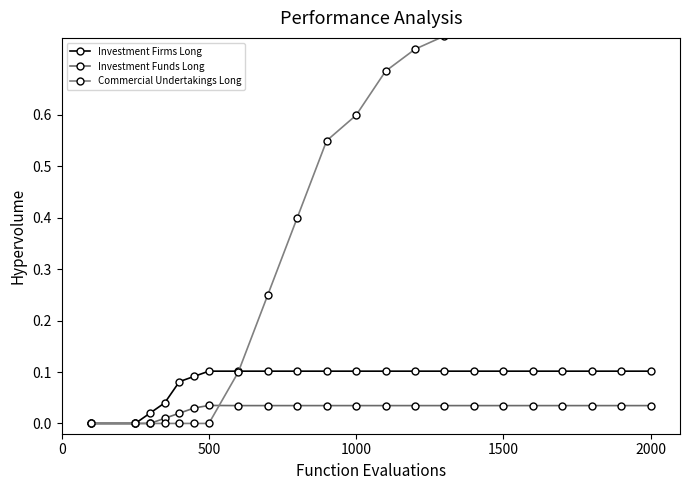

True or false: Investment Funds Long has more than 1 points higher than both neighbors.

False